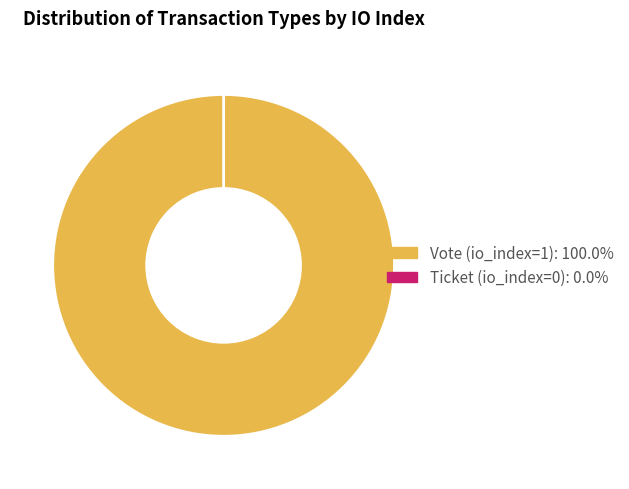

To the nearest percent, what is the difference between the largest and smallest slice percentages?

100%